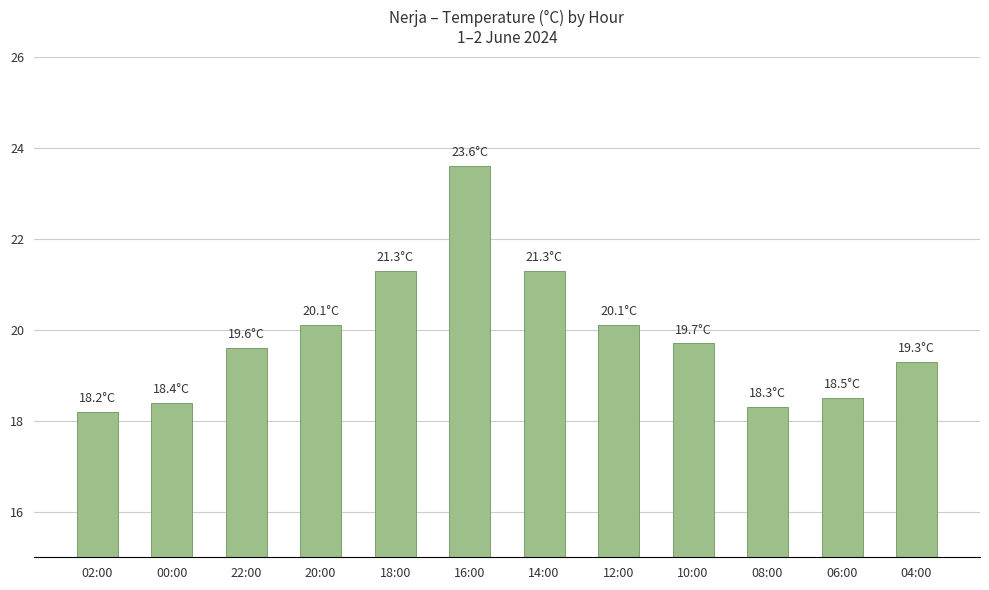

What position from the right is 04:00?

1